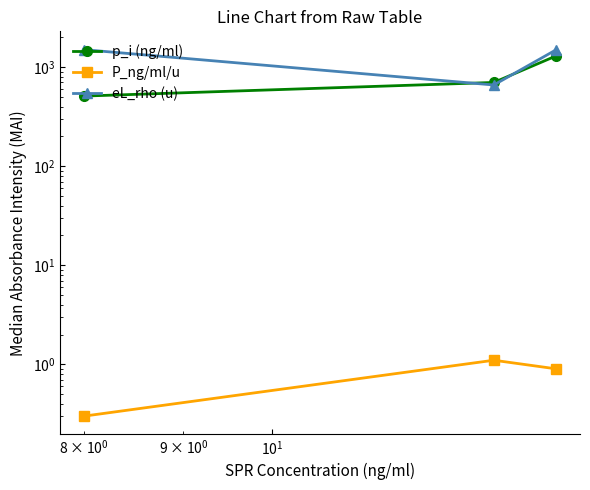

True or false: P_ng/ml/u has a value of 0.9 at $\mathdefault{10^{1}}$.

True